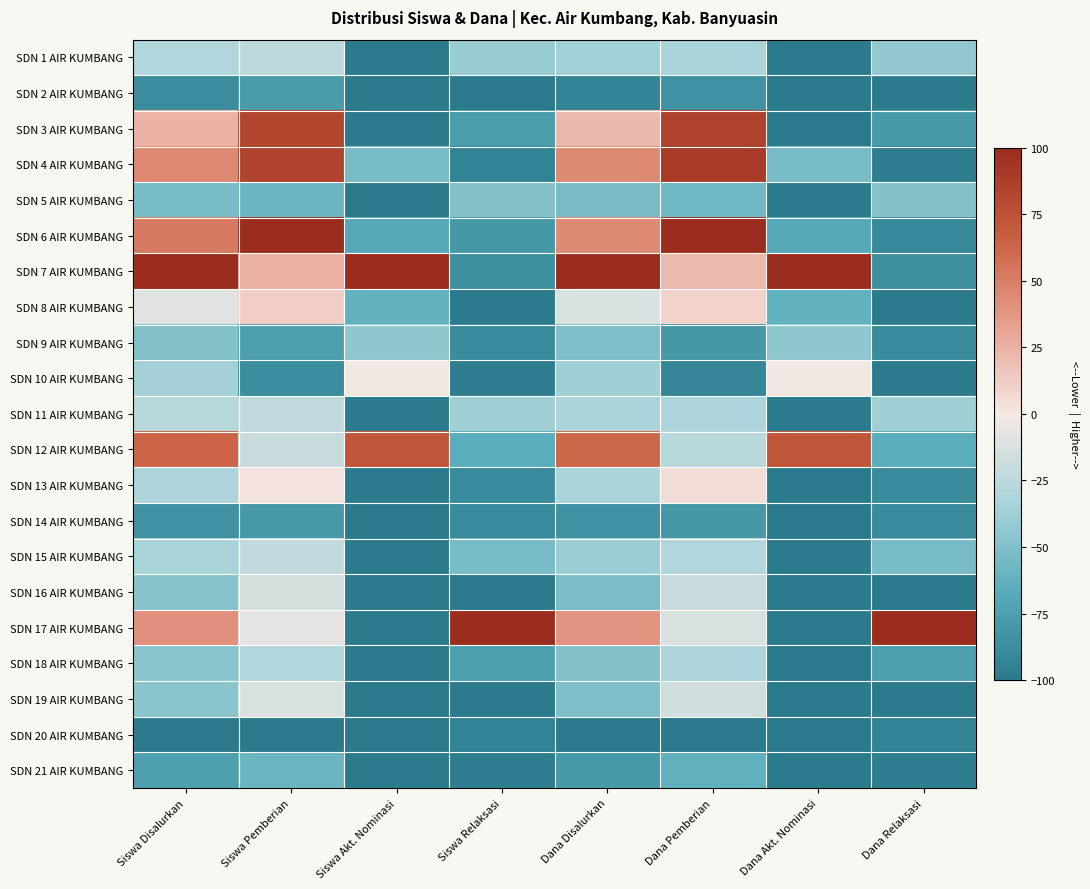

Which series has the largest total across all categories?

SDN 7 AIR KUMBANG